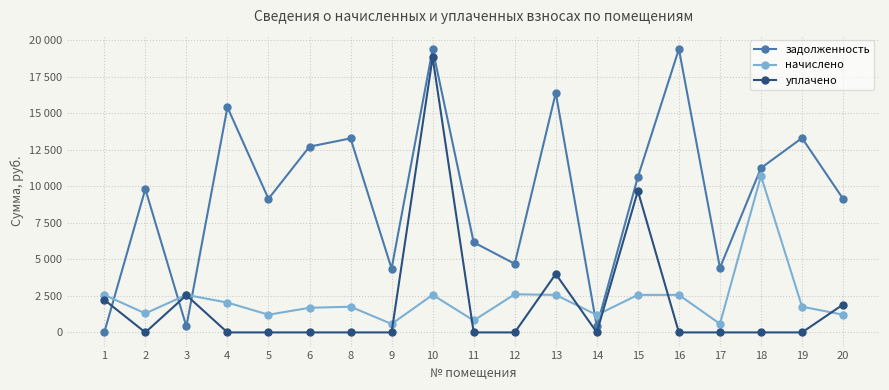

What are all the series names shown in the legend?

задолженность, начислено, уплачено